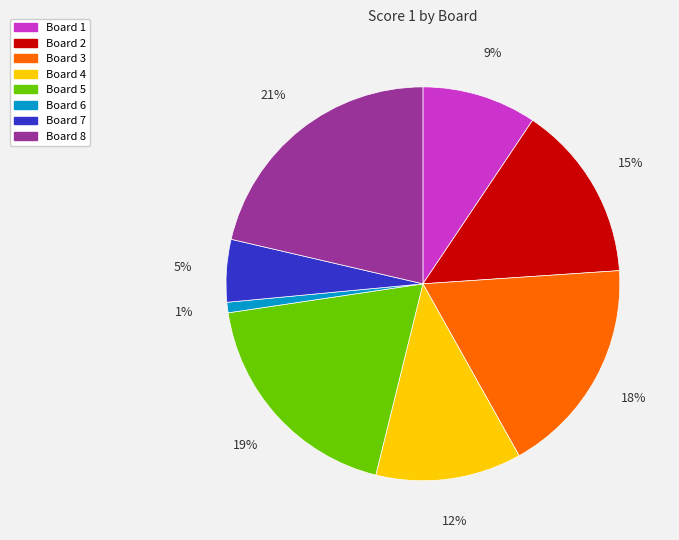

What is the smallest slice in the pie chart?

Board 6